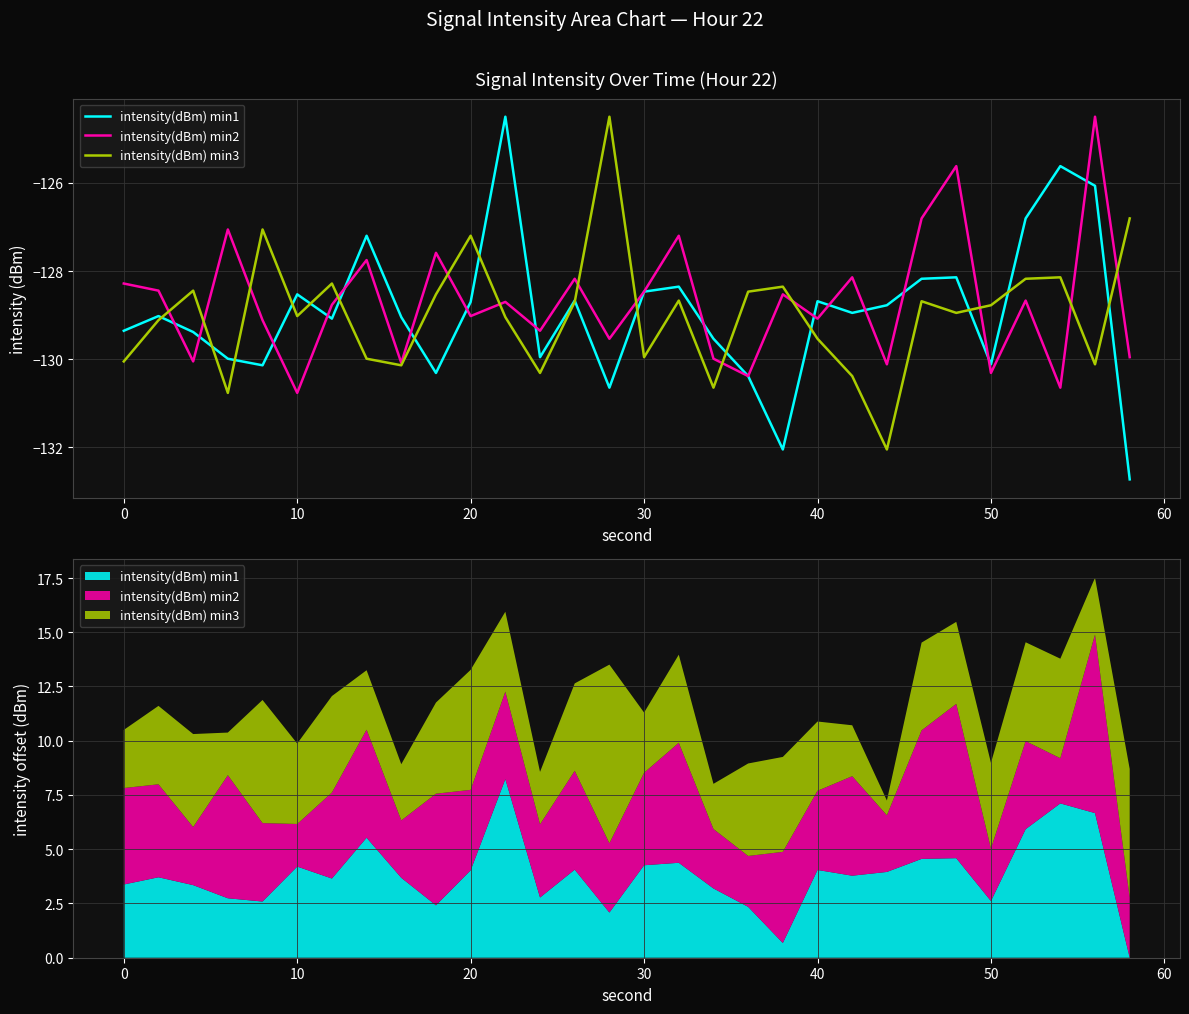

What is the minimum value shown in the chart?

-132.7